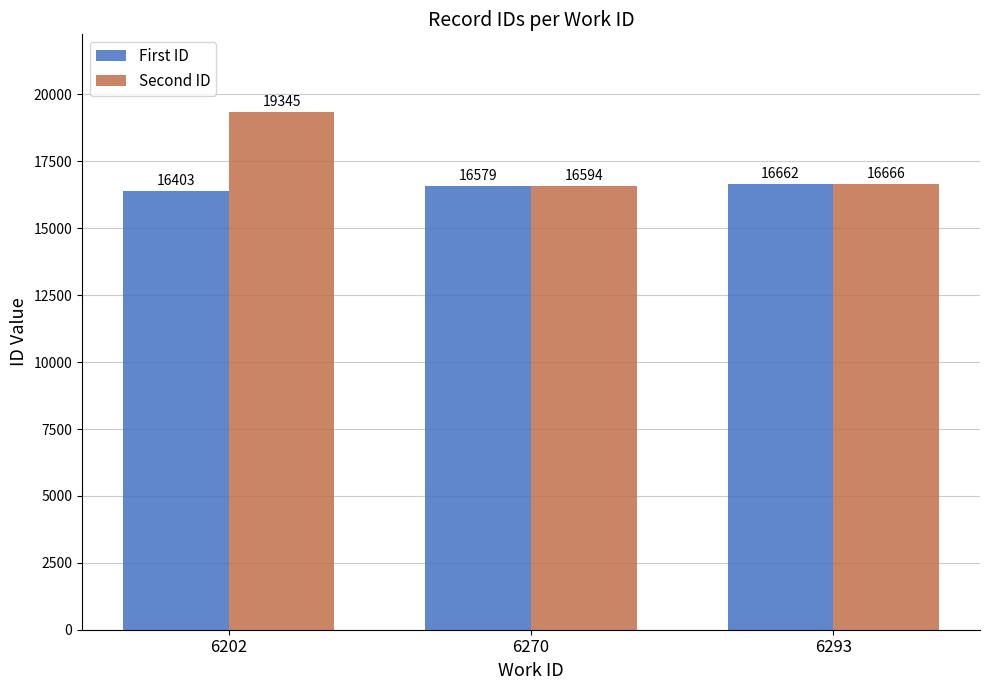

What is the average value of the First ID series?

16548